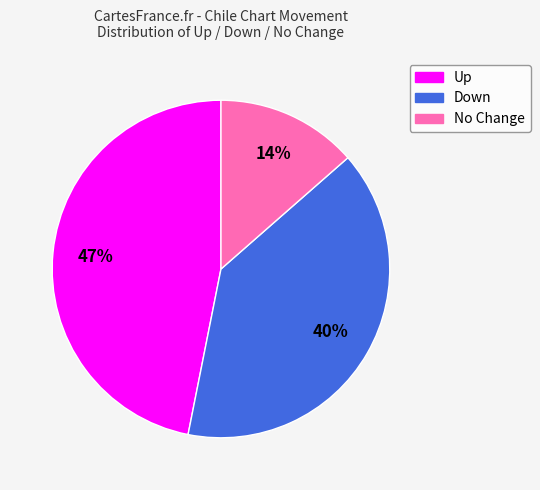

Is there any slice that represents more than half of the pie?

No